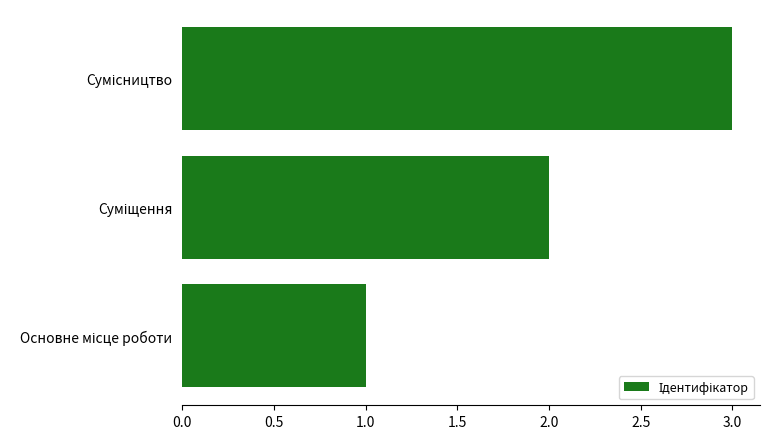

What is the maximum value shown in the chart?

3